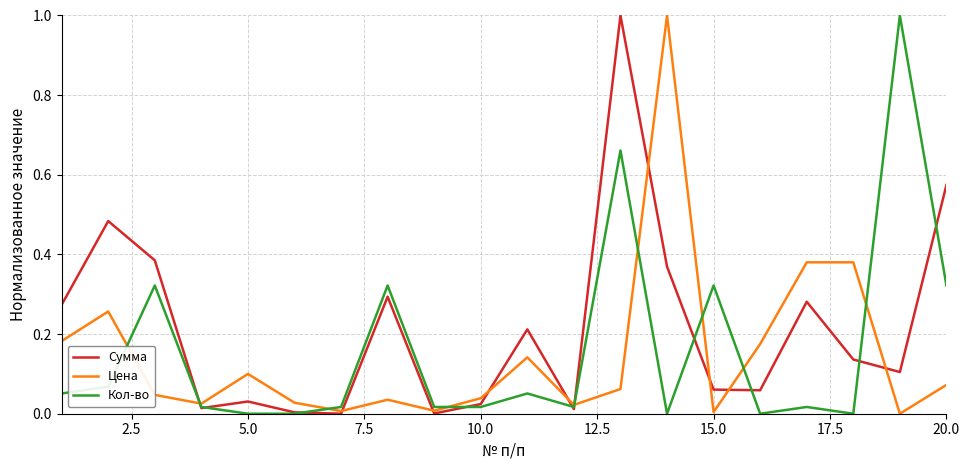

Which series has the largest total across all categories?

Сумма